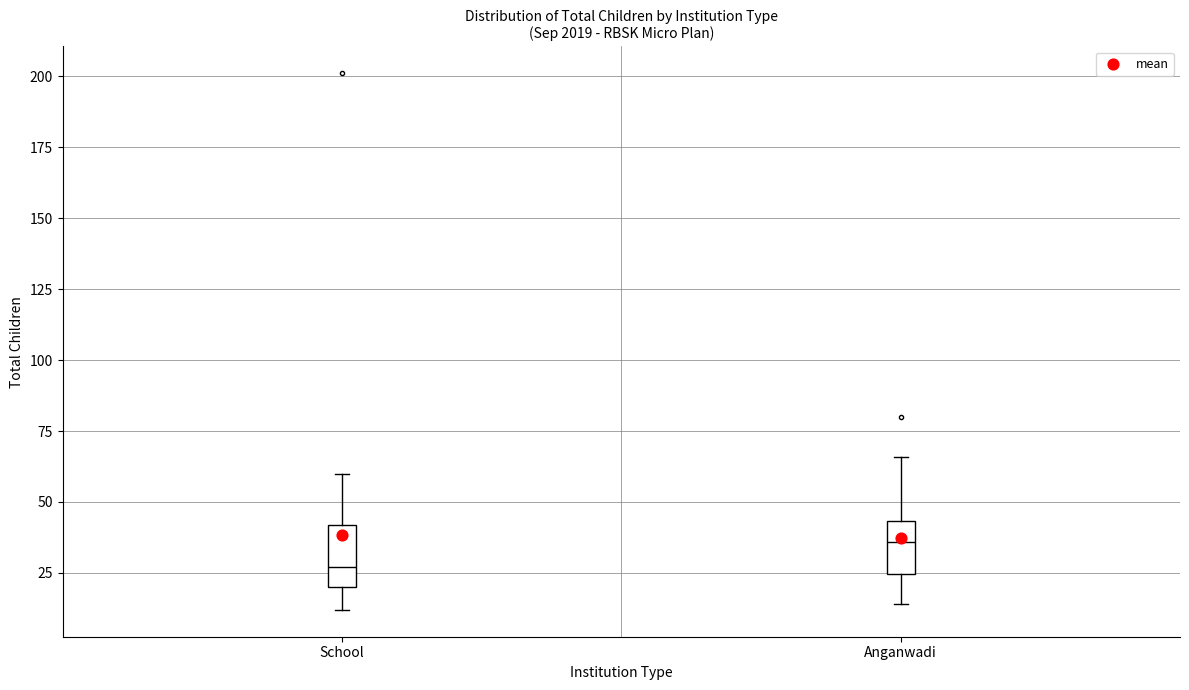

Reading left to right, read every box against the y-axis: the position of its median line, the range the box covers, and the ends of its whiskers. The values are not printed on the chart, so give them approximately, as read against the axis.

School: median 25, box 20 to 40, whiskers 10 to 60
Anganwadi: median 35, box 25 to 45, whiskers 15 to 65